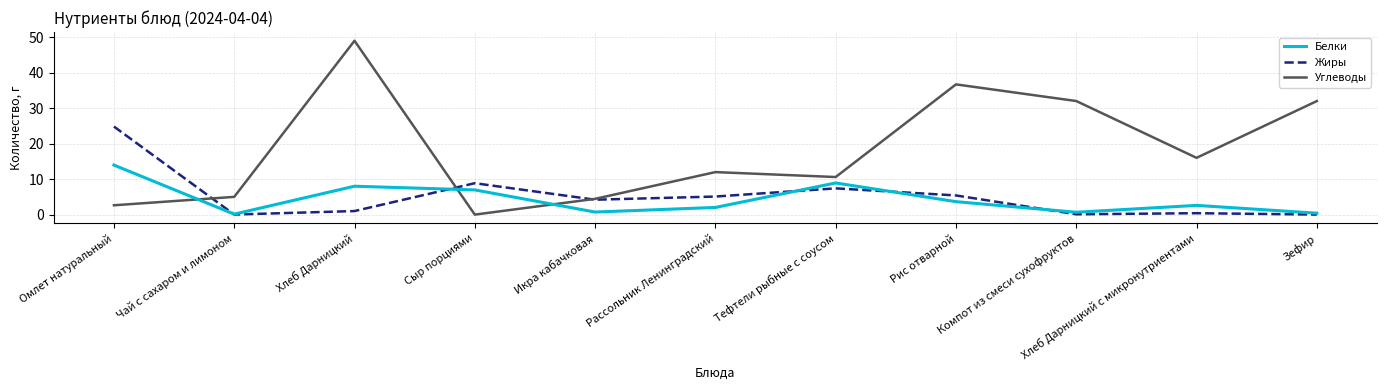

Does the chart display data point markers on the line(s)?

No